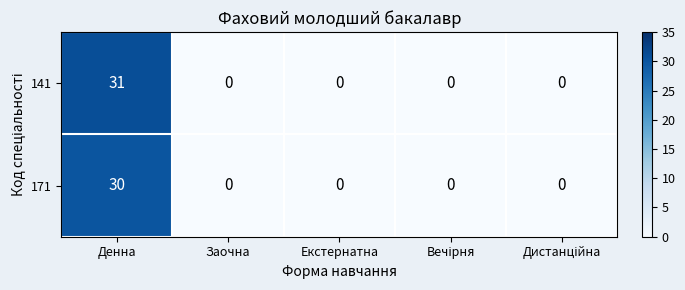

Which category has the highest value in the 171 series?

Денна